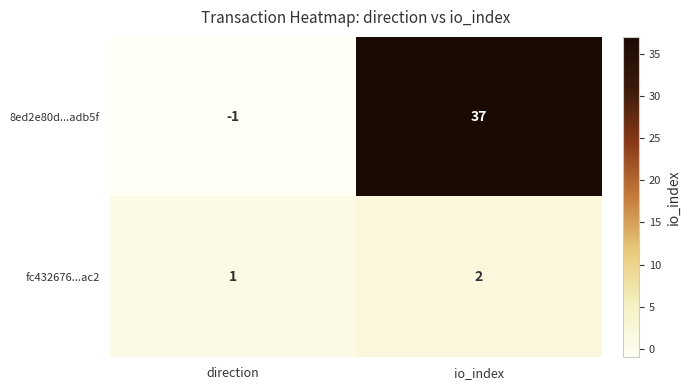

Between direction and io_index, which series saw the biggest shift?

8ed2e80d...adb5f